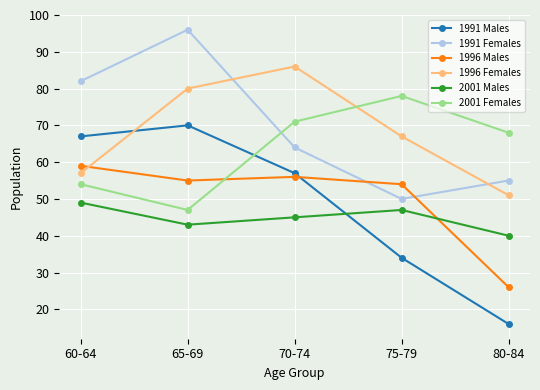

How many intersections are there between 1996 Females and 1991 Males?

1